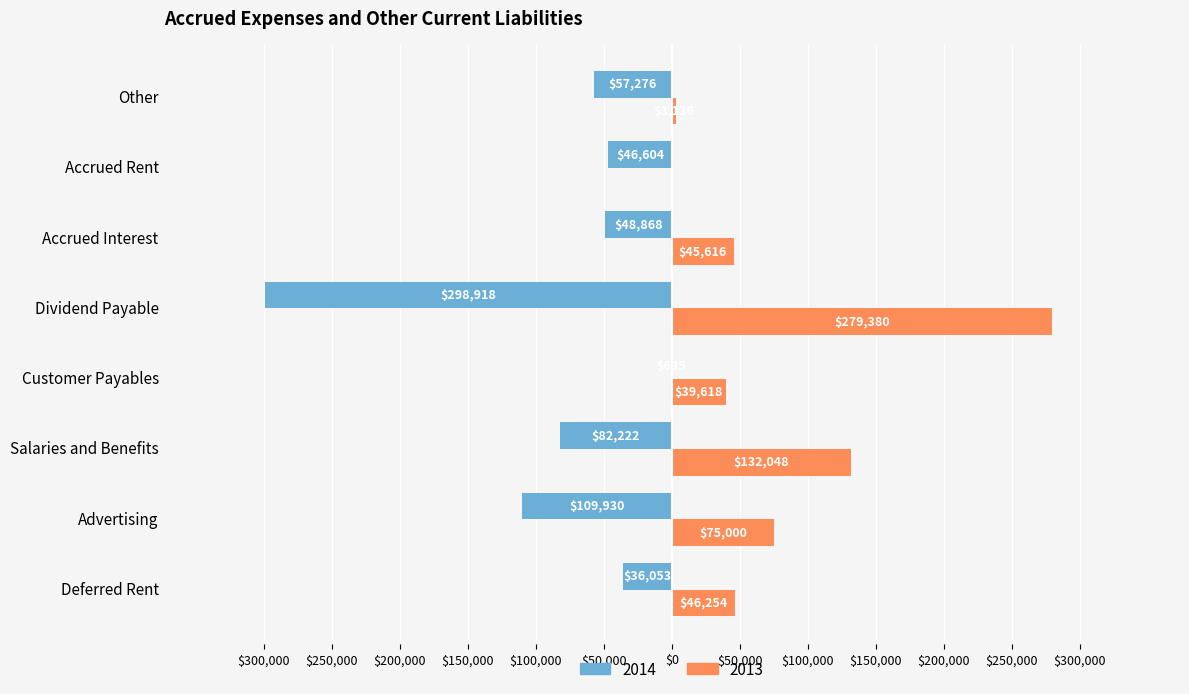

What are all the series names shown in the legend?

2014, 2013